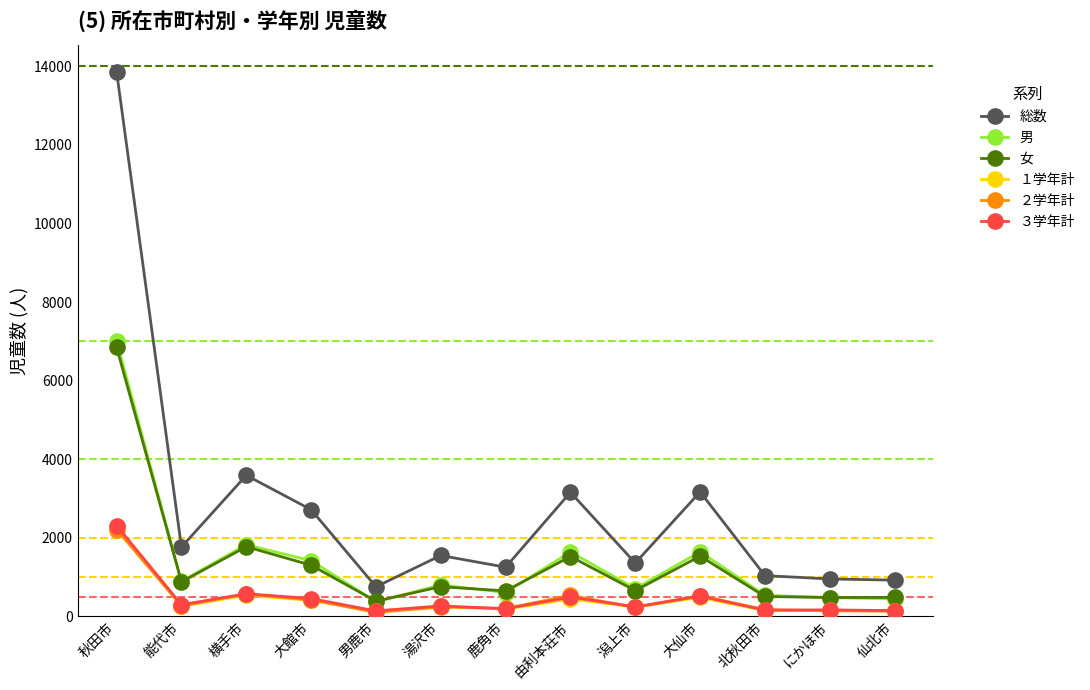

The value of 男 at 由利本荘市 is 1635. True or false?

True